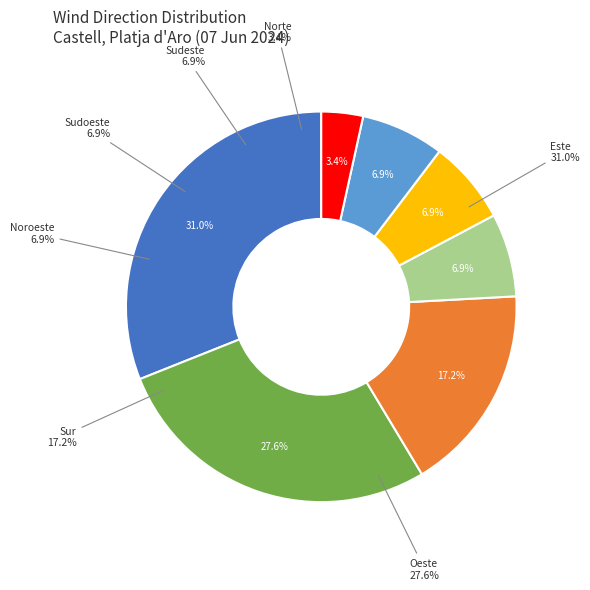

Count the number of slices in the pie.

7